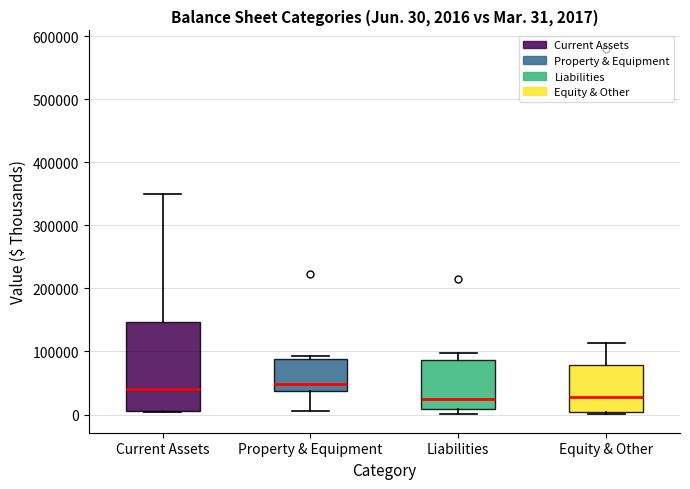

Which box is the tallest, from its lower edge to its upper edge?

Current Assets